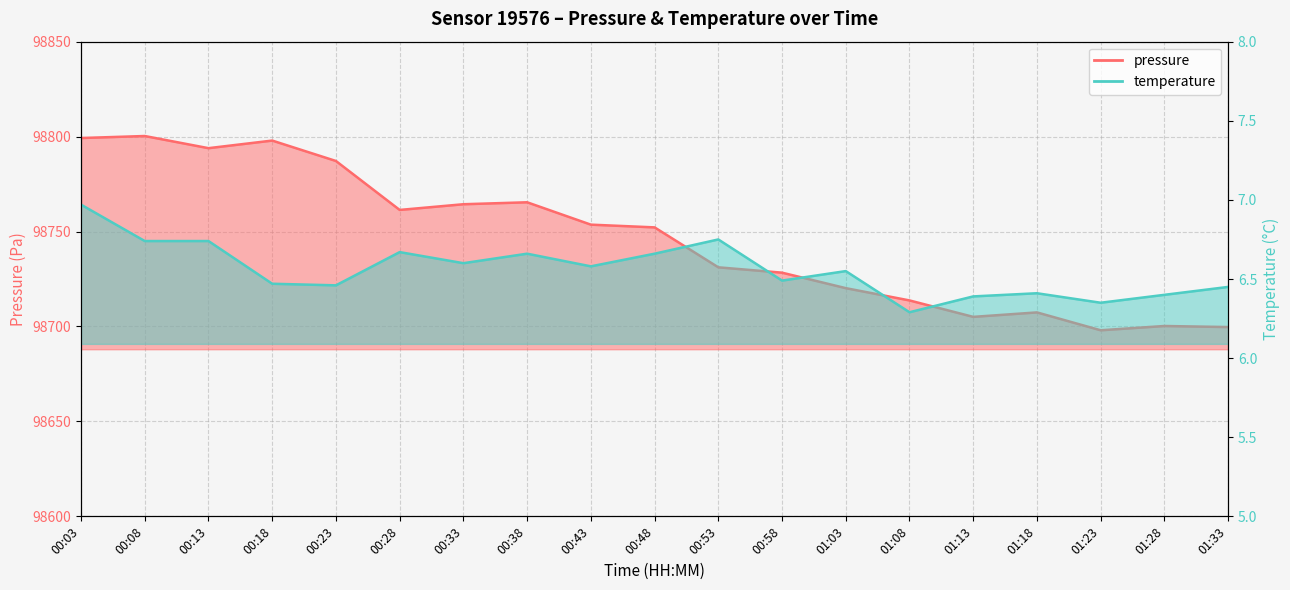

What is the greatest value displayed?

98800.3